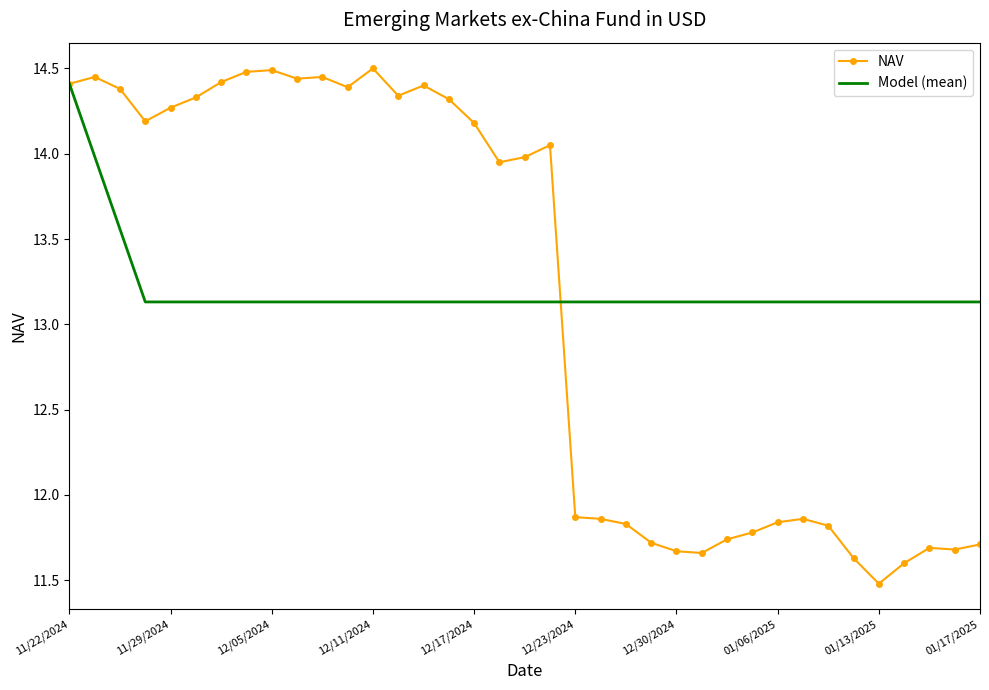

Which series has the largest range (max minus min)?

NAV